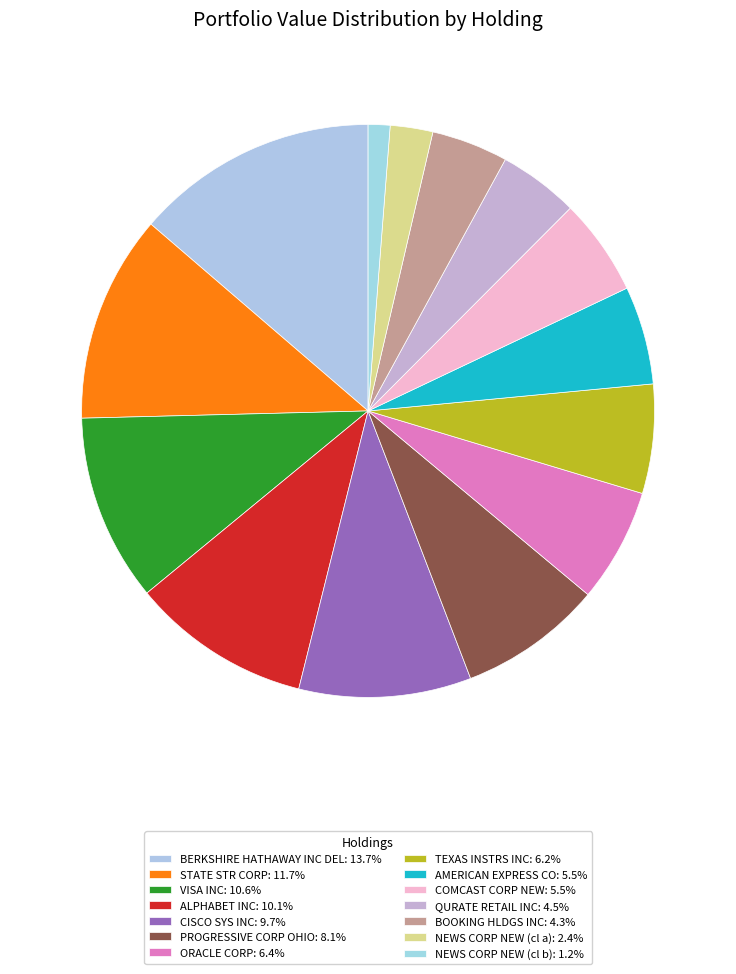

Is it true that TEXAS INSTRS INC is 6% of the pie?

True